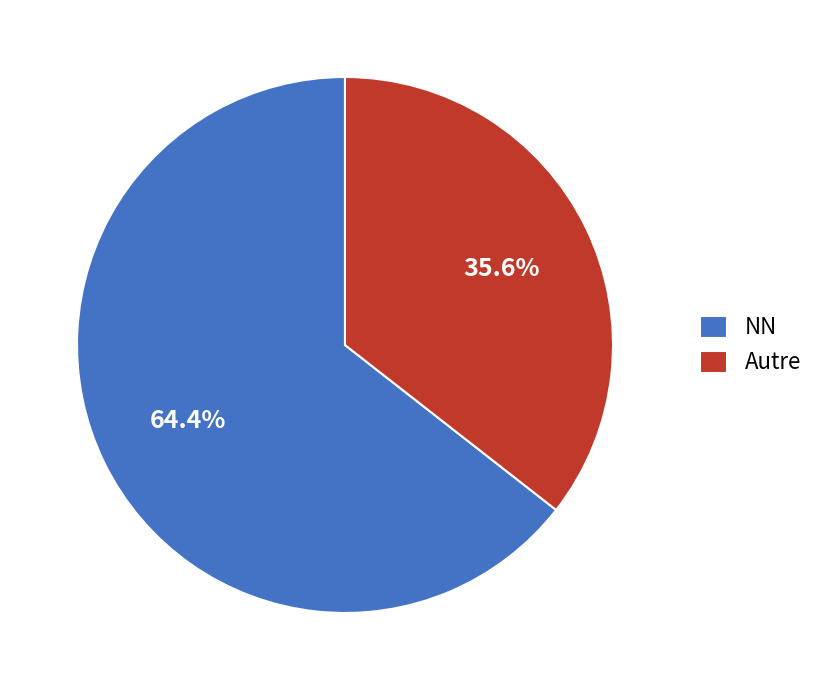

Combined, what portion of the pie is NN and Autre?

100.0%